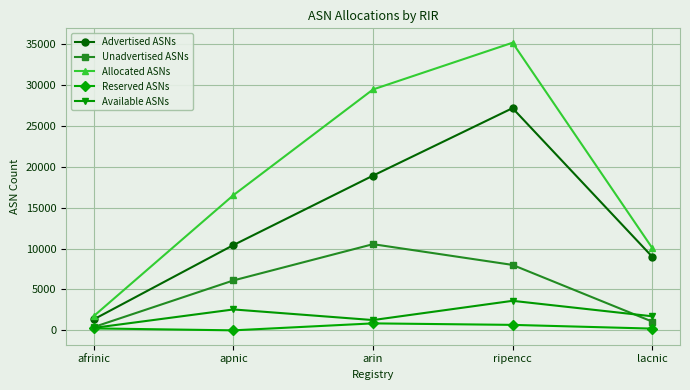

At which category is the sum across all series the highest?

ripencc